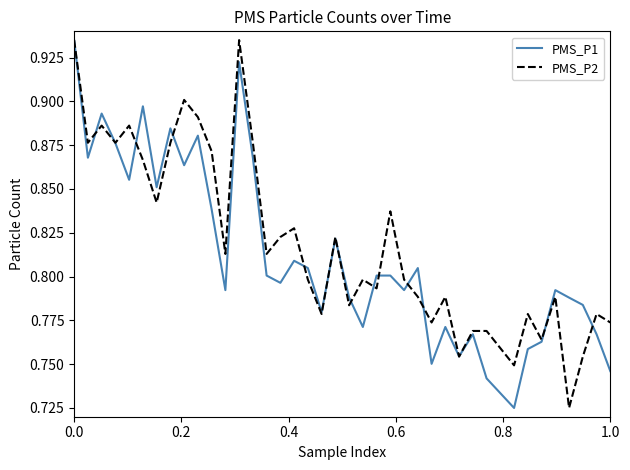

Which series has the largest total across all categories?

PMS_P2